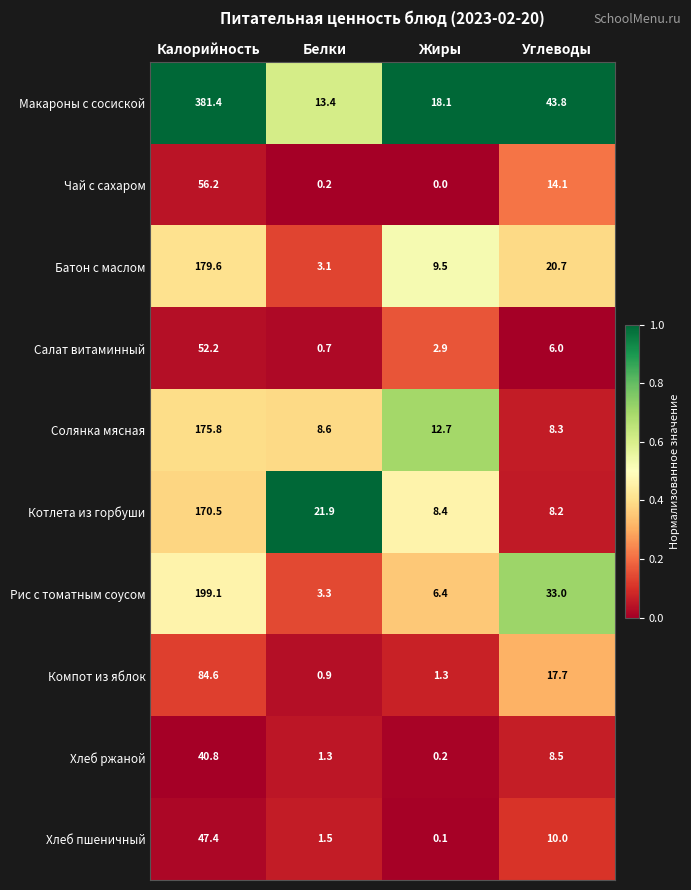

What is the difference between the Котлета из горбуши values at Калорийность and Жиры?

162.1